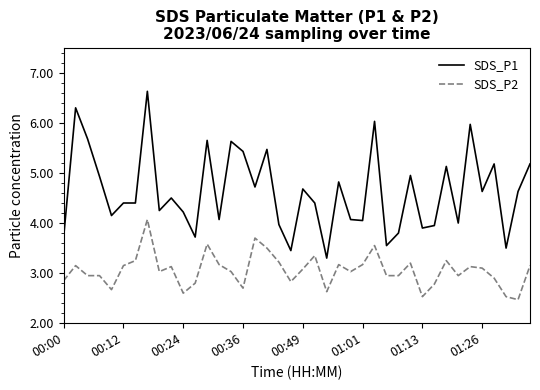

What is the highest value of the SDS_P1 series?

6.6